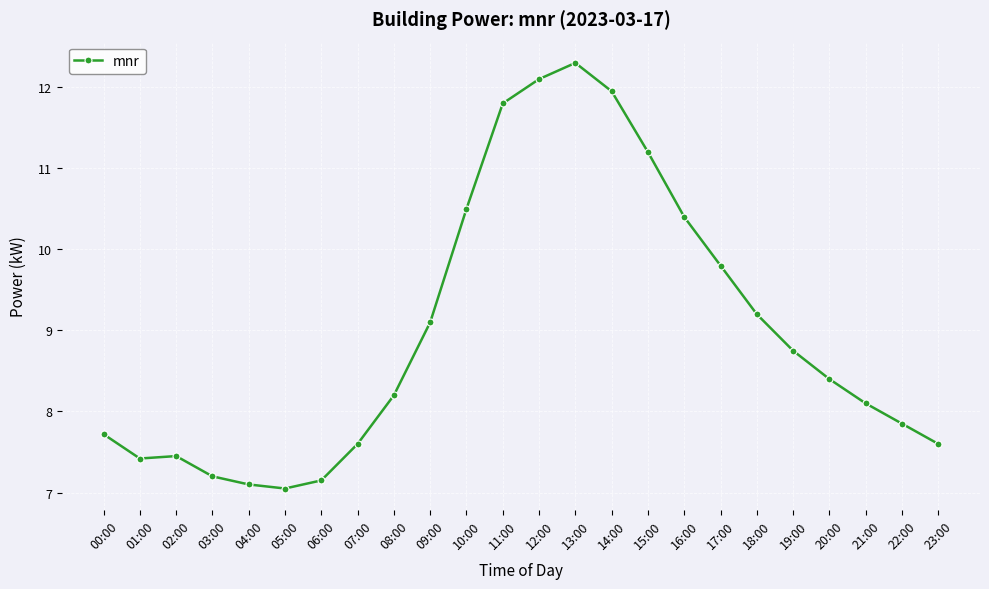

The value at 11:00 is 5.0. True or false?

False